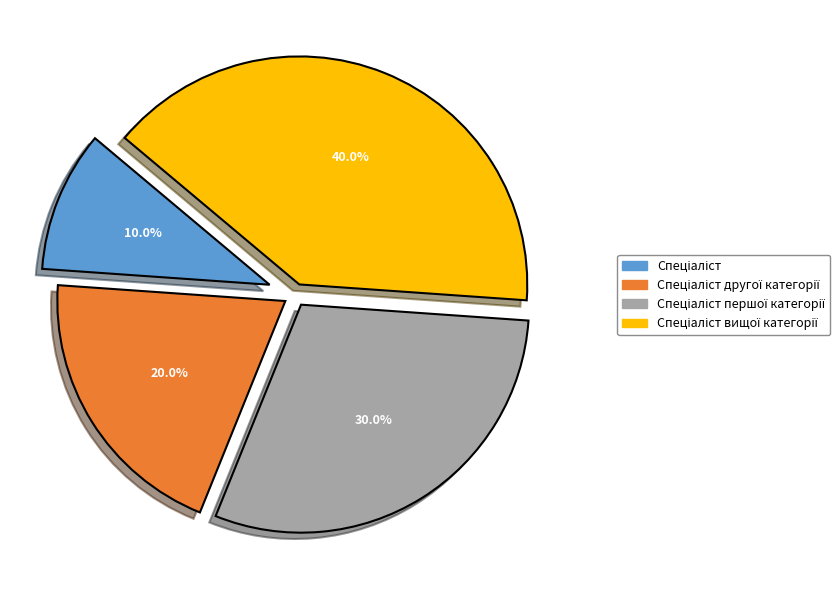

Is there any slice that represents more than half of the pie?

No